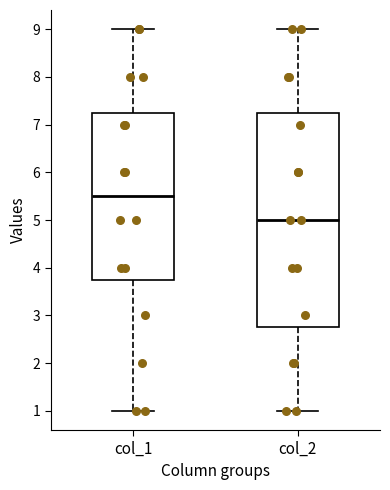

Reading left to right, read every box against the y-axis: the position of its median line, the range the box covers, and the ends of its whiskers. The values are not printed on the chart, so give them approximately, as read against the axis.

col_1: median 5.5, box 3.8 to 7.3, whiskers 1.0 to 9.0
col_2: median 5.0, box 2.8 to 7.3, whiskers 1.0 to 9.0